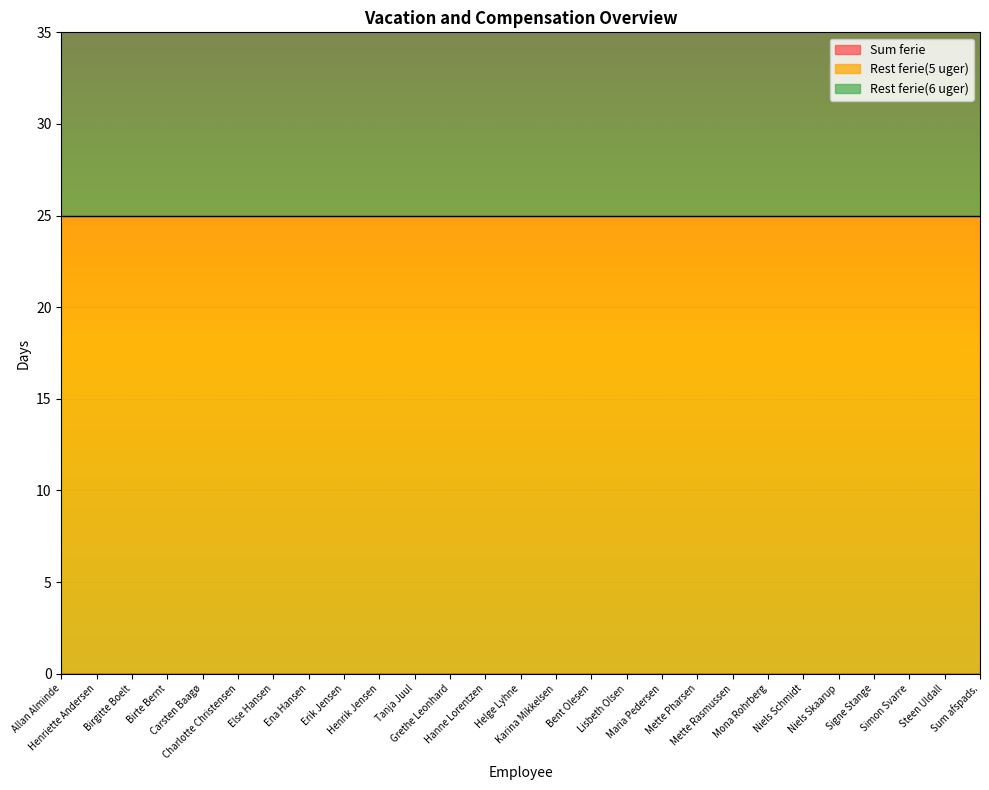

The value of Rest ferie(5 uger) at Henrik Jensen is 25. True or false?

True